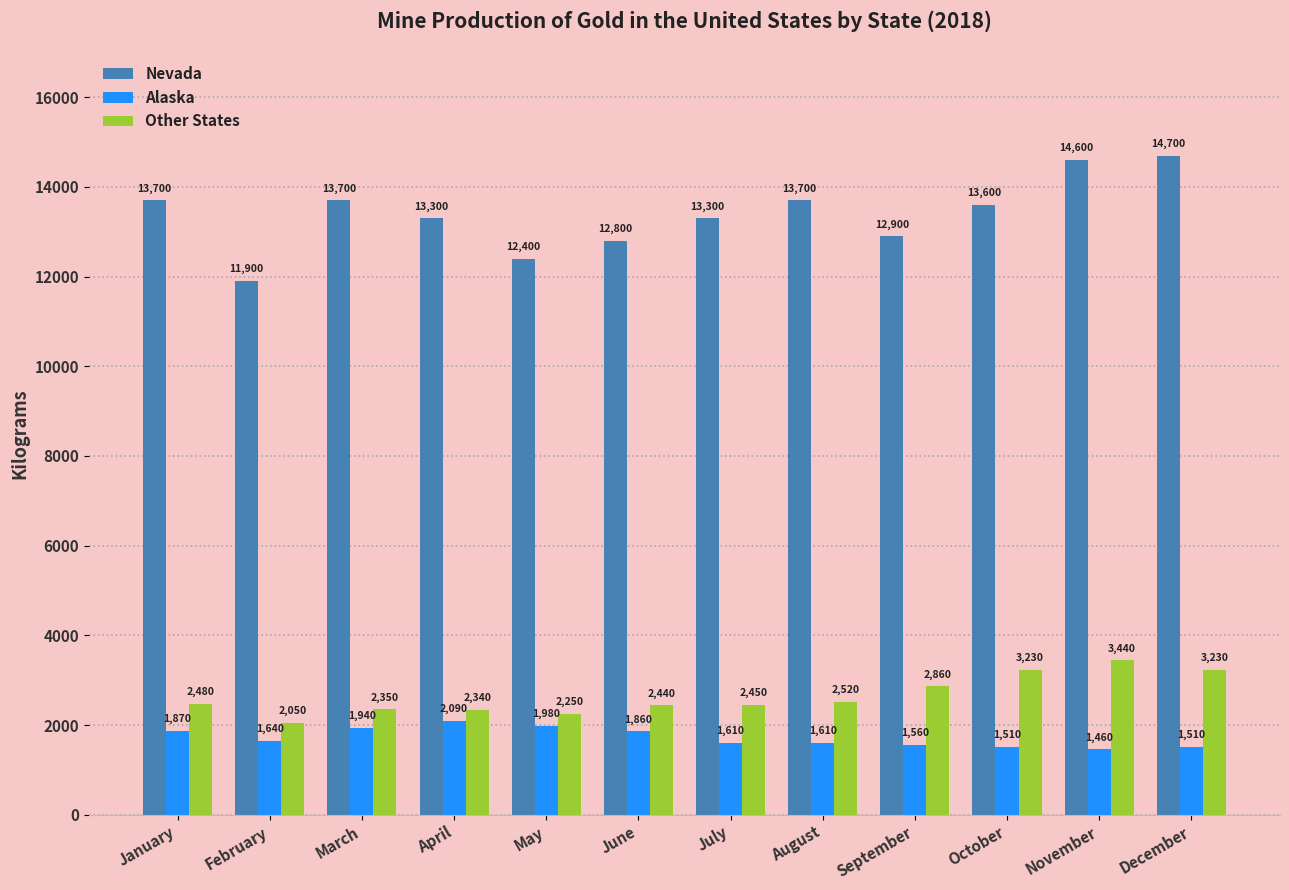

What is the maximum value shown in the chart?

14700